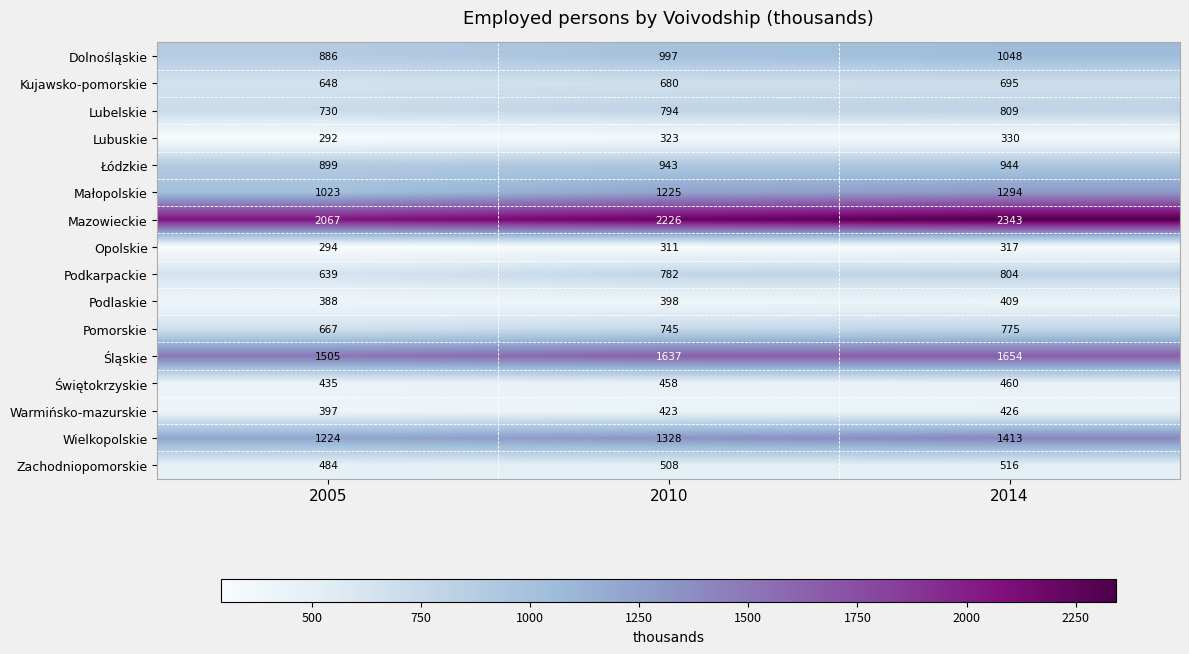

What is the minimum value shown in the chart?

292